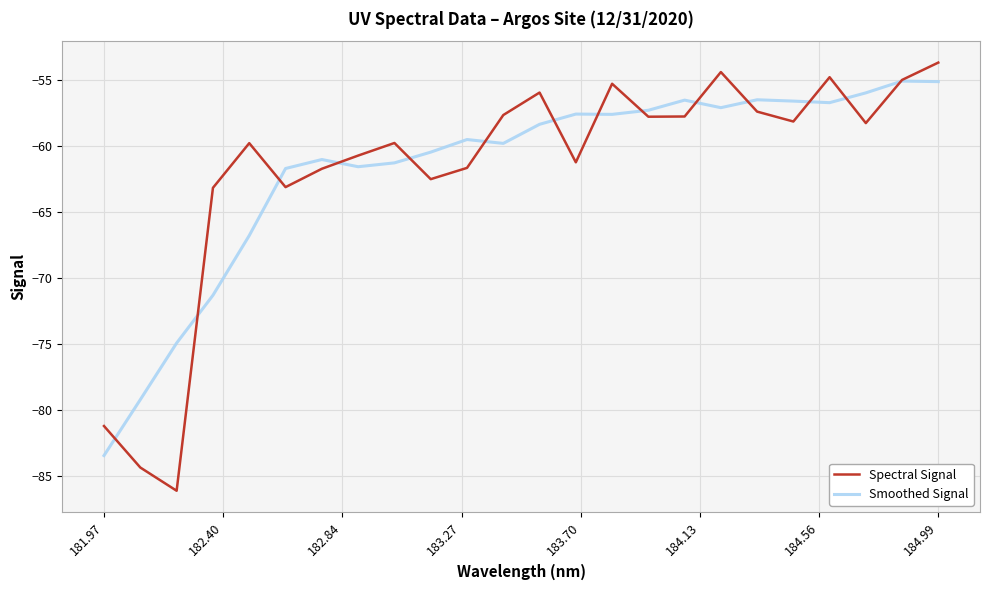

Which series has the widest spread of values?

Spectral Signal